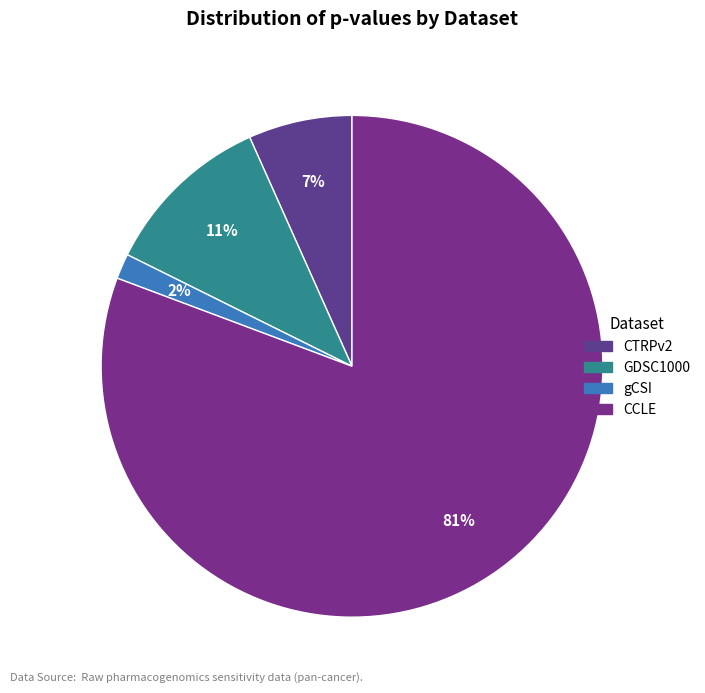

Which category has the biggest portion of the pie?

CCLE